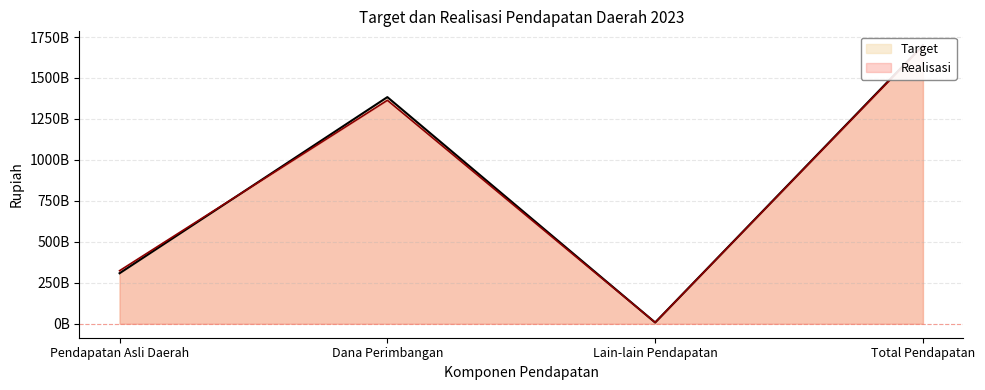

What is the label of the 3rd point from the right?

Dana Perimbangan